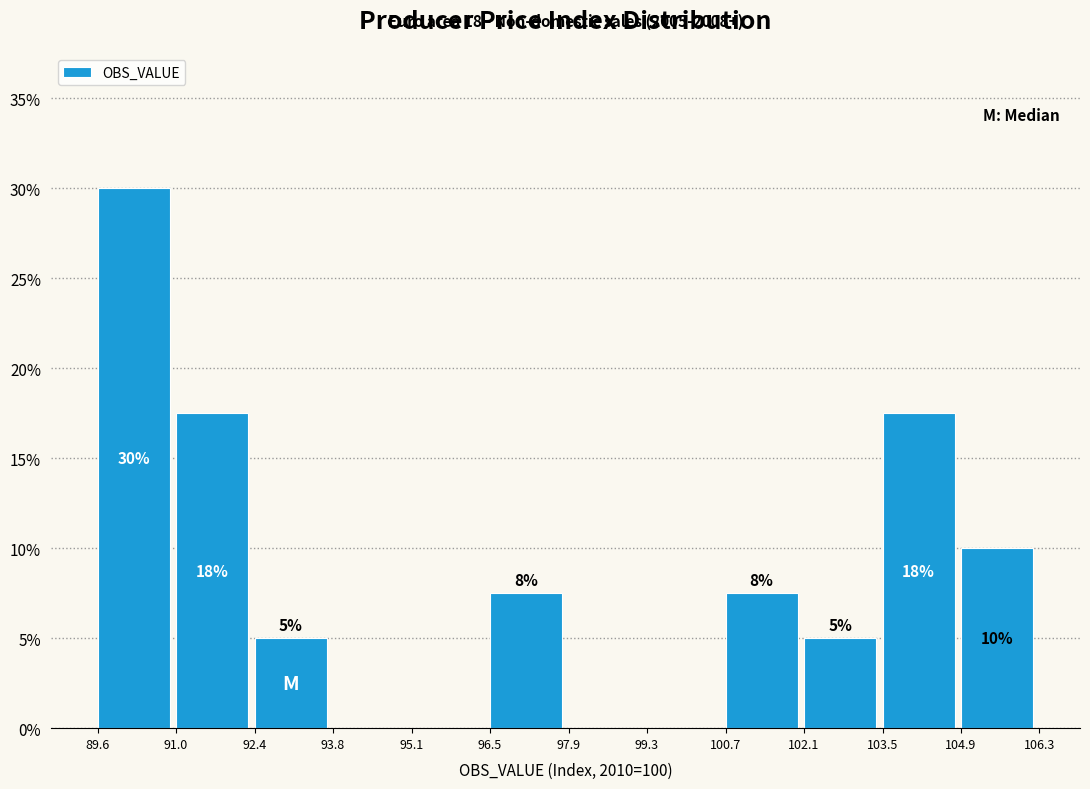

Which range on the x-axis has the tallest bar?

89.6 to 91.0